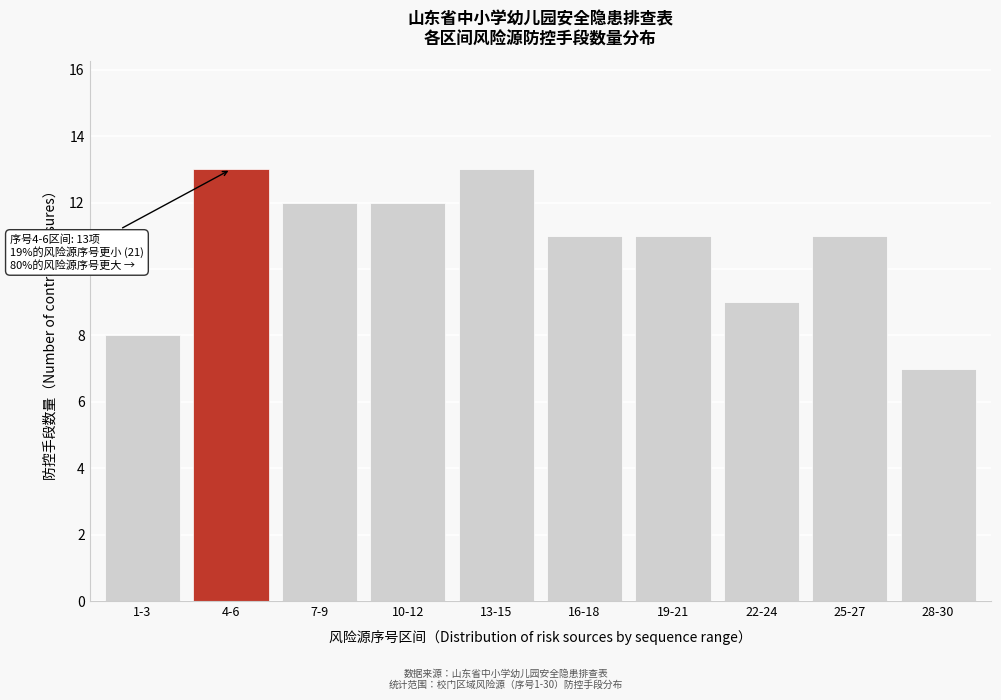

Reading left to right, transcribe all the data shown in this chart.

1-3=8	4-6=13	7-9=12	10-12=12	13-15=13	16-18=11	19-21=11	22-24=9	25-27=11	28-30=7